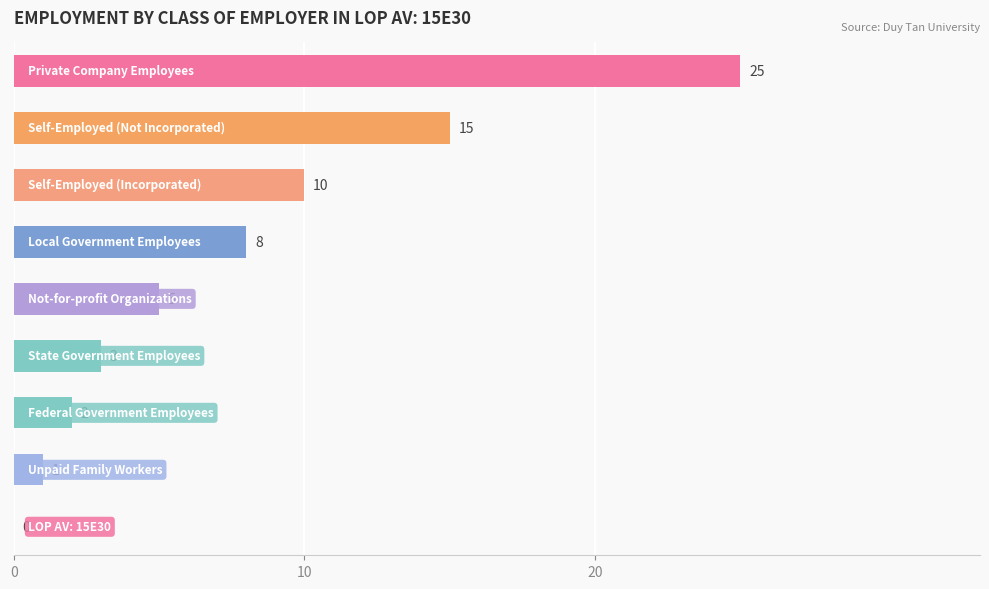

What is the greatest value displayed?

25